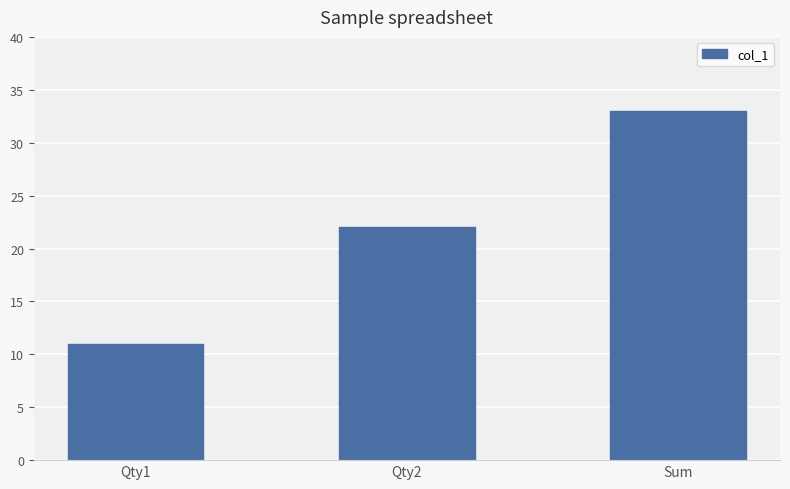

How many distinct data groups are displayed?

1